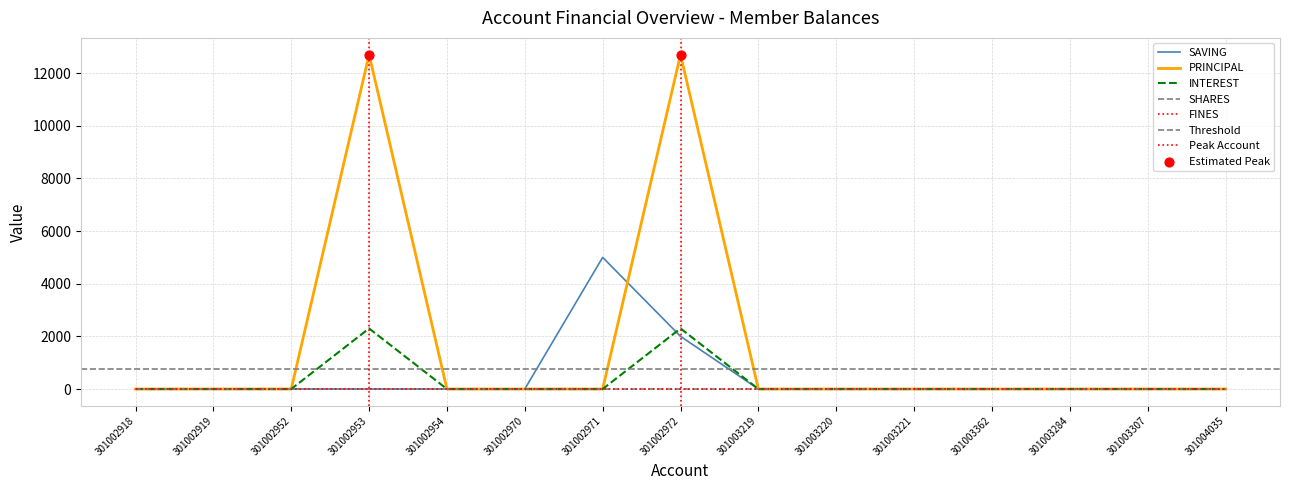

Which series contains the highest Y value?

PRINCIPAL